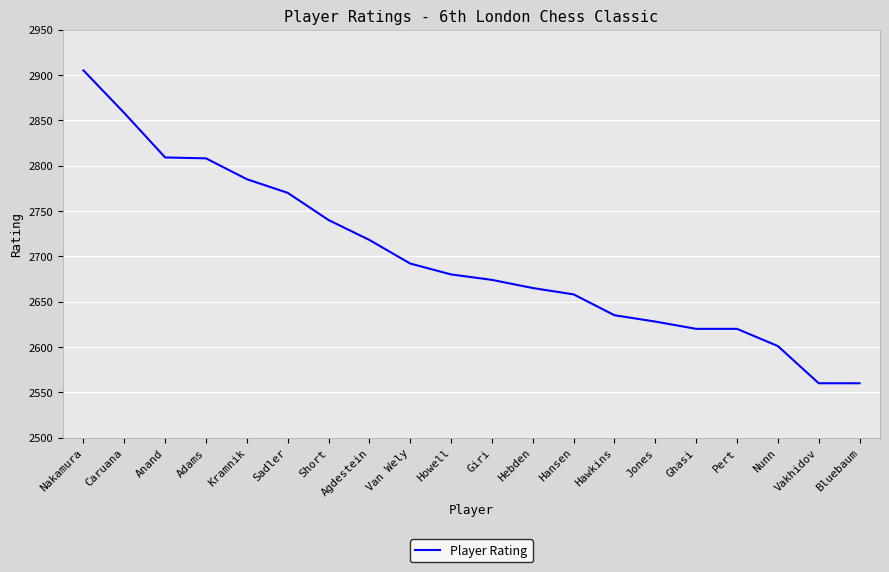

What is the maximum value shown in the chart?

2905